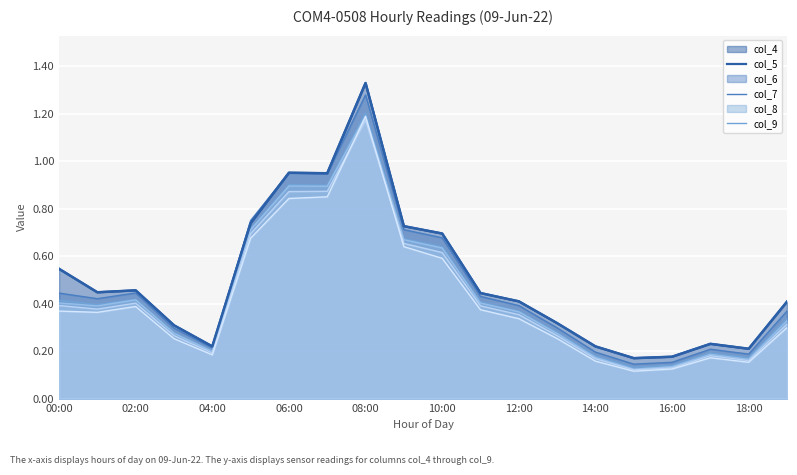

How many series are shown in this chart?

6